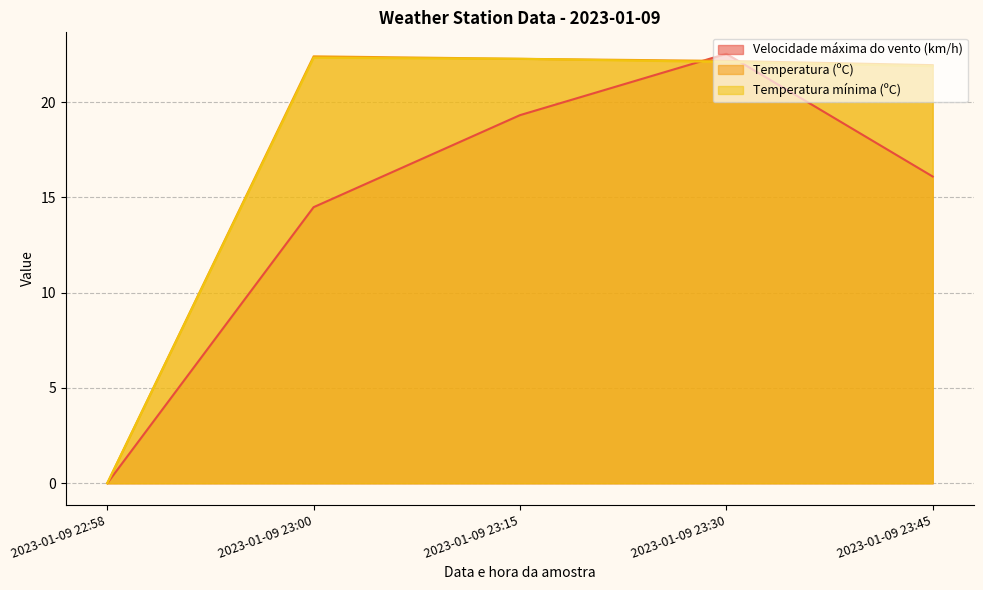

Does the chart have visible grid lines?

Yes